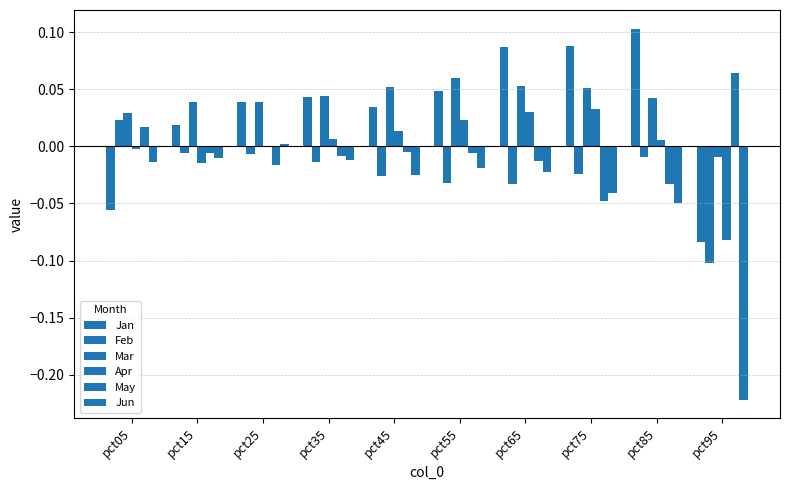

At how many categories does at least one series exceed 0?

10